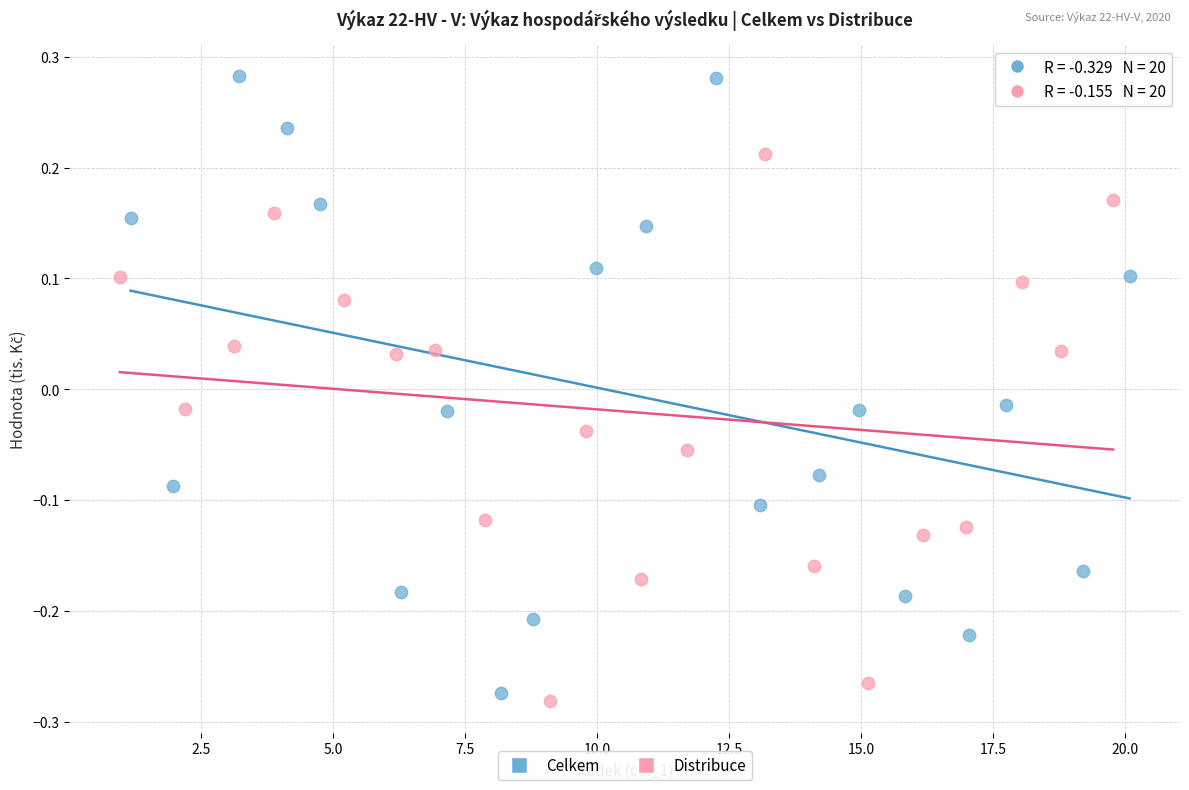

Which series contains the highest Y value?

Celkem